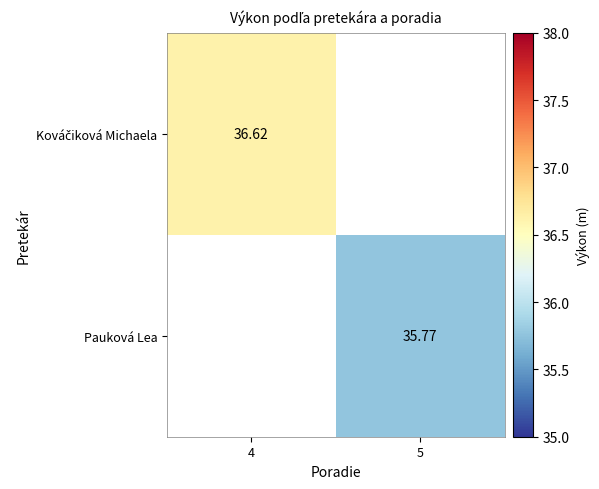

Which category has the lowest value across all series?

5